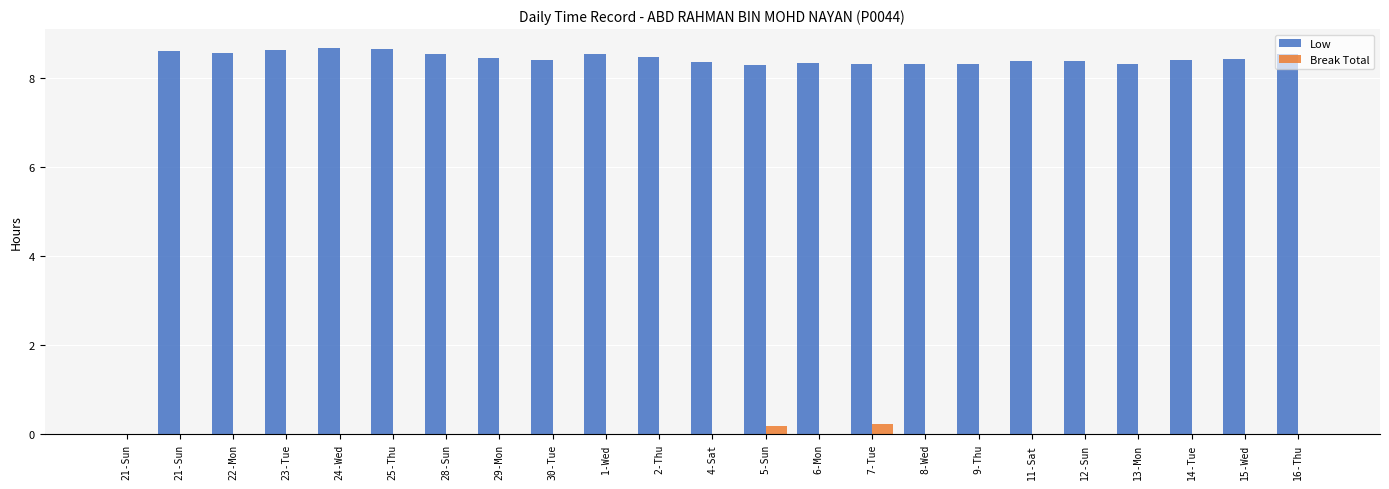

How many groups of bars are there?

23